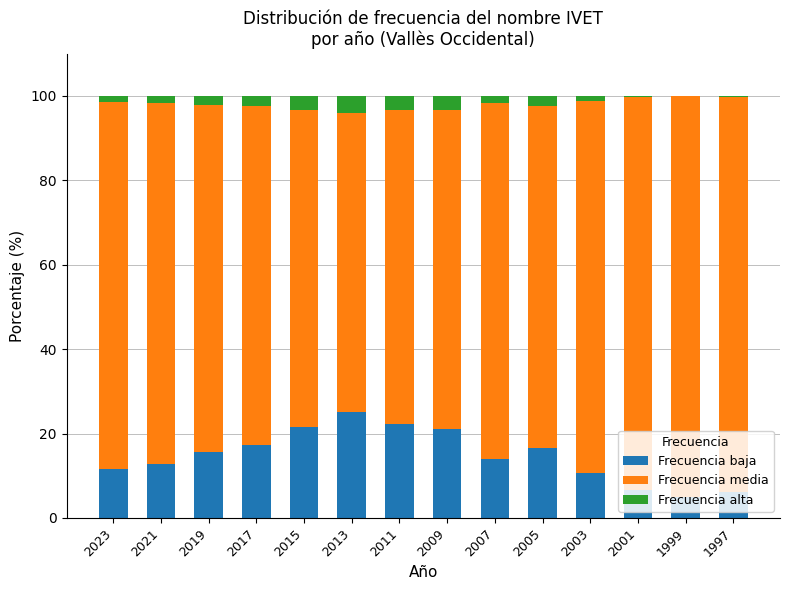

What value does the Frecuencia baja series have at 2009?

21.1